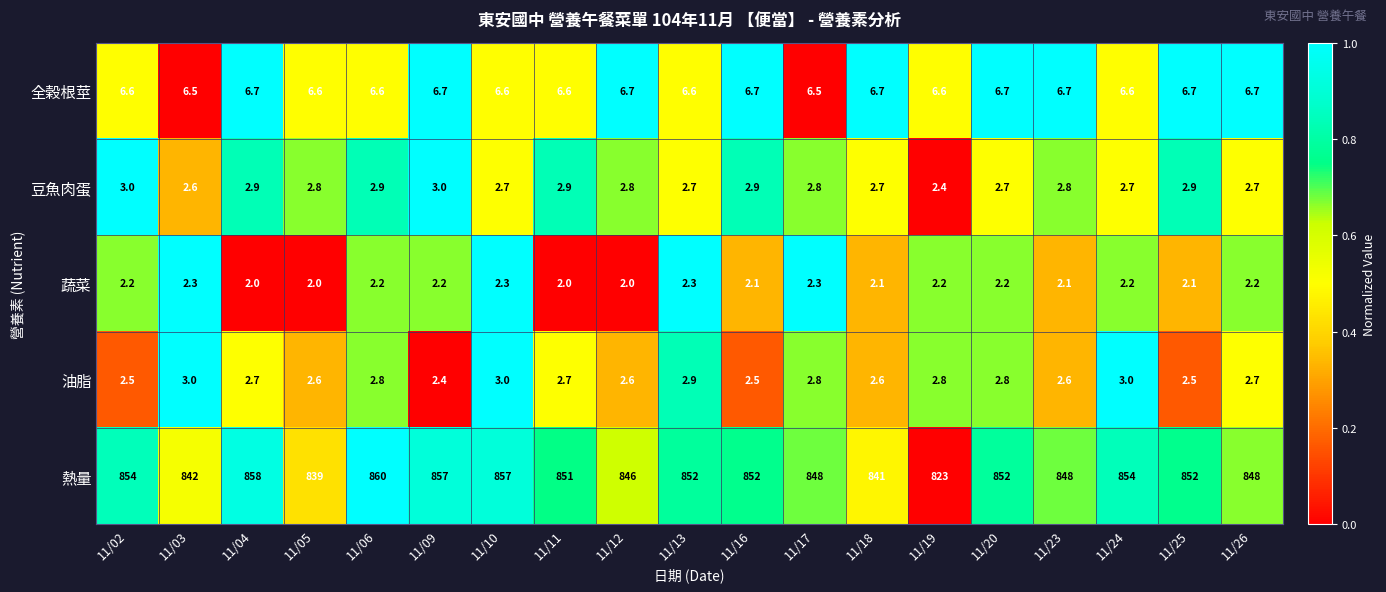

What is the total value across all series at 11/11?

865.2